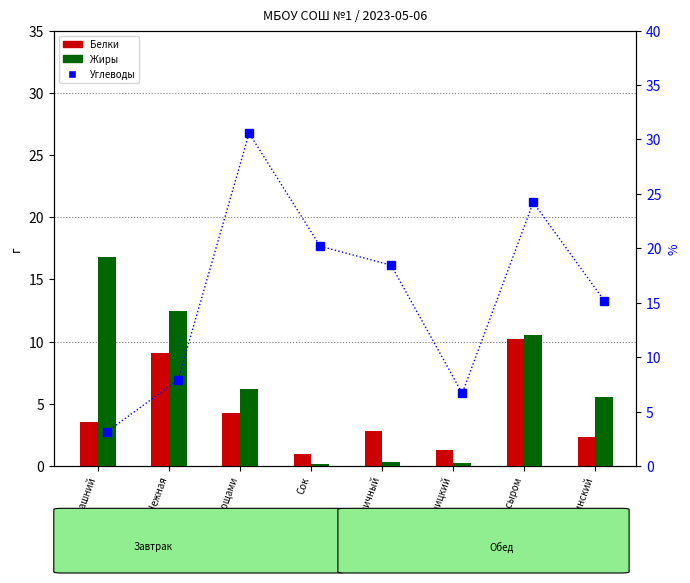

The value of Жиры at Хлеб Дарницкий is 0.2. True or false?

True